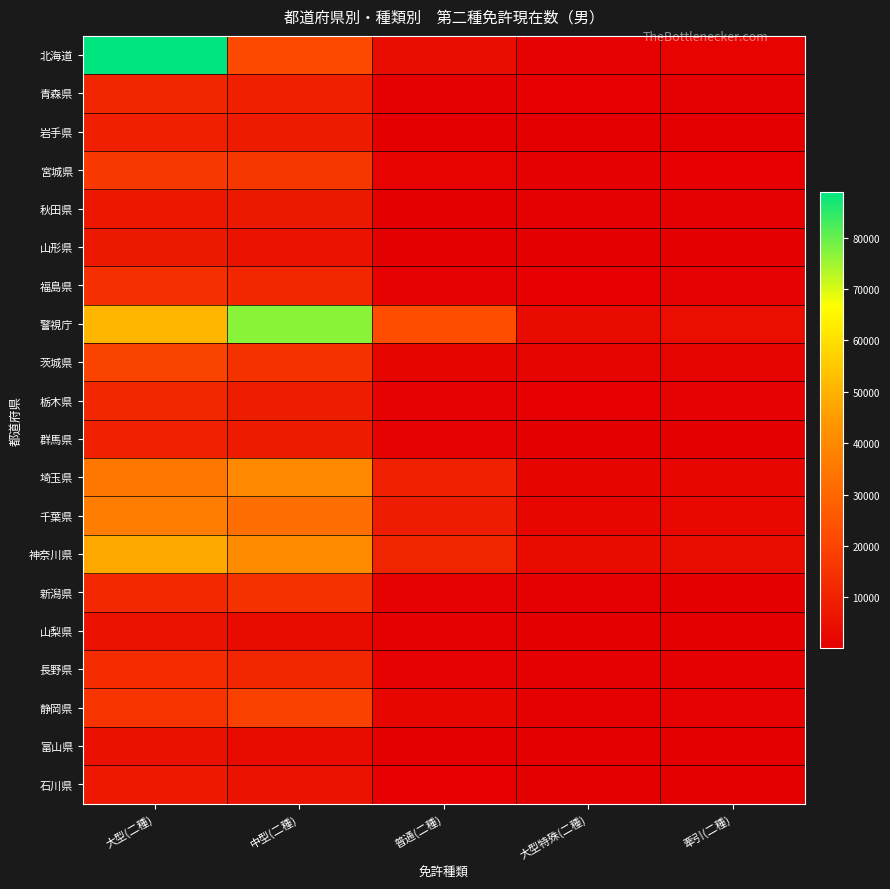

What is the minimum value shown in the chart?

197